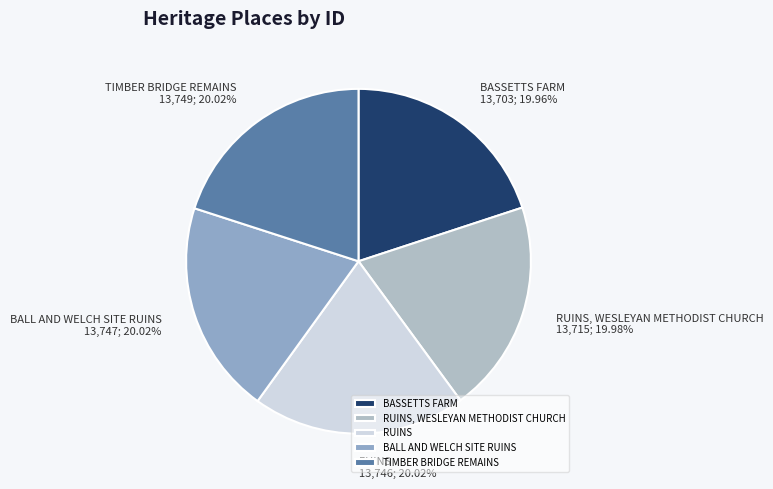

Is it true that RUINS is 31% of the pie?

False